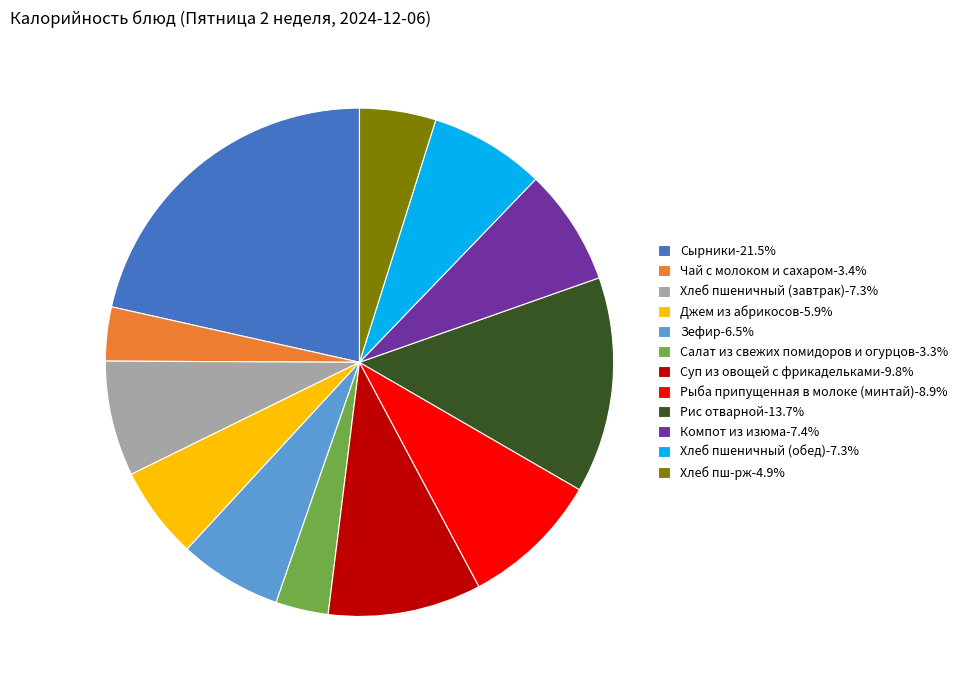

Combined, do Хлеб пш-рж-4.9% and Джем из абрикосов-5.9% account for over 50%?

No